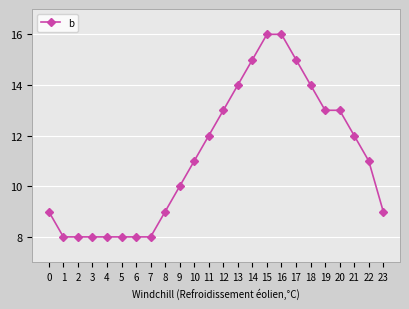

What is the greatest value displayed?

16